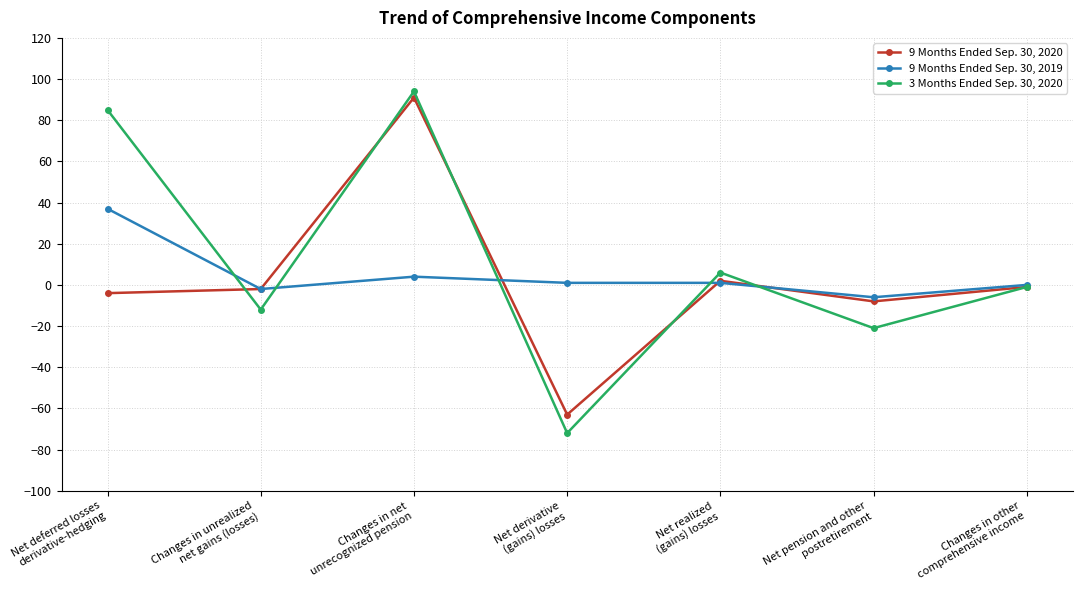

Between Net deferred losses
derivative-hedging and Changes in unrealized
net gains (losses), which series saw the biggest shift?

3 Months Ended Sep. 30, 2020